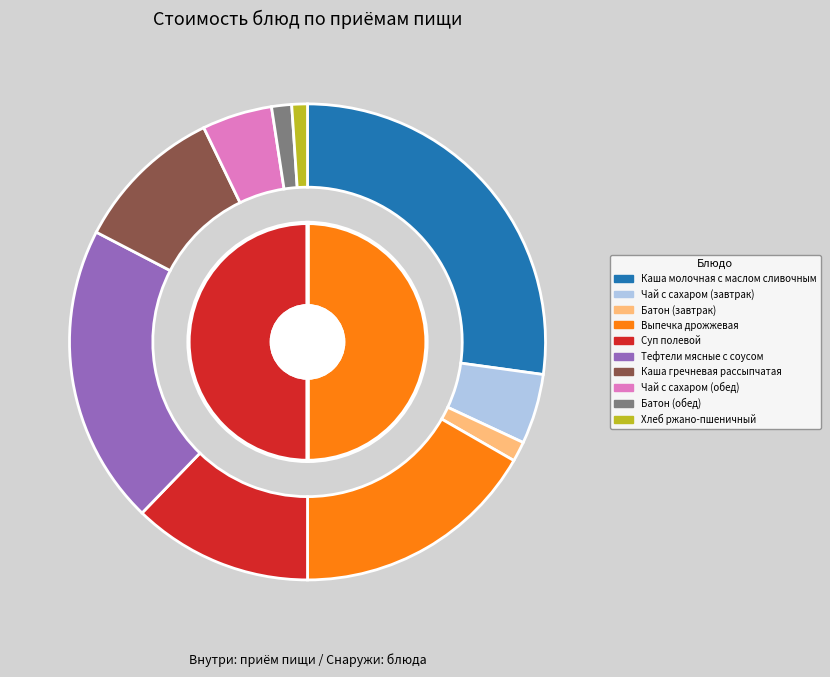

To the nearest percent, what portion does Хлеб ржано-пшеничный represent?

1%